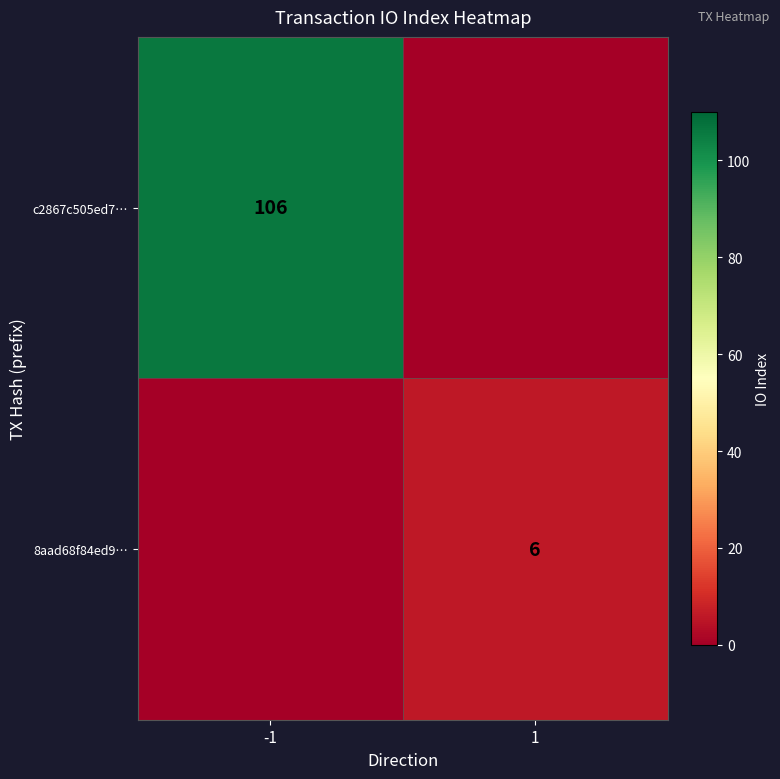

Is it true that c2867c505ed7… equals 58 at -1?

False